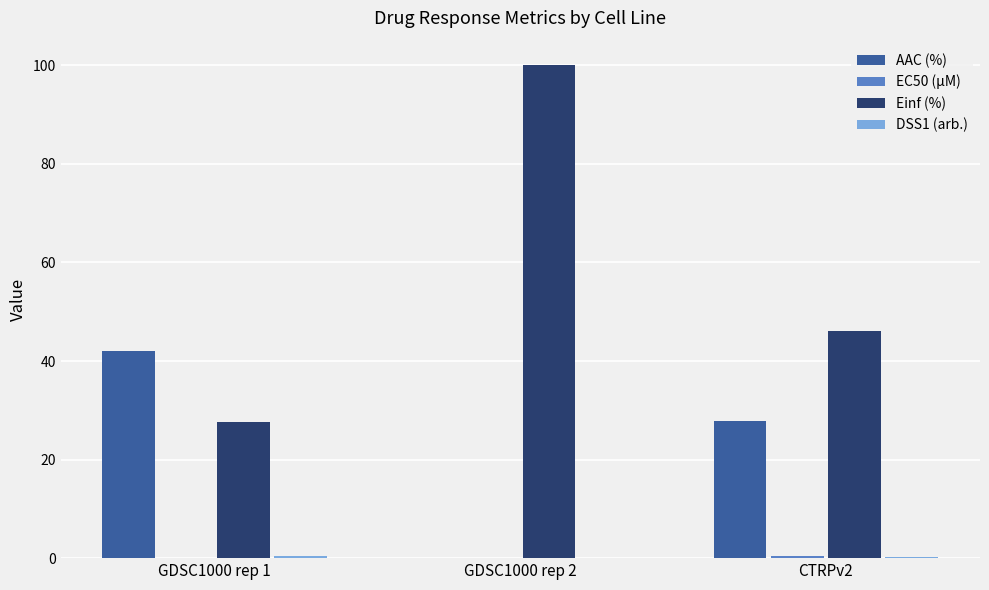

At which category is the sum across all series the highest?

GDSC1000 rep 2